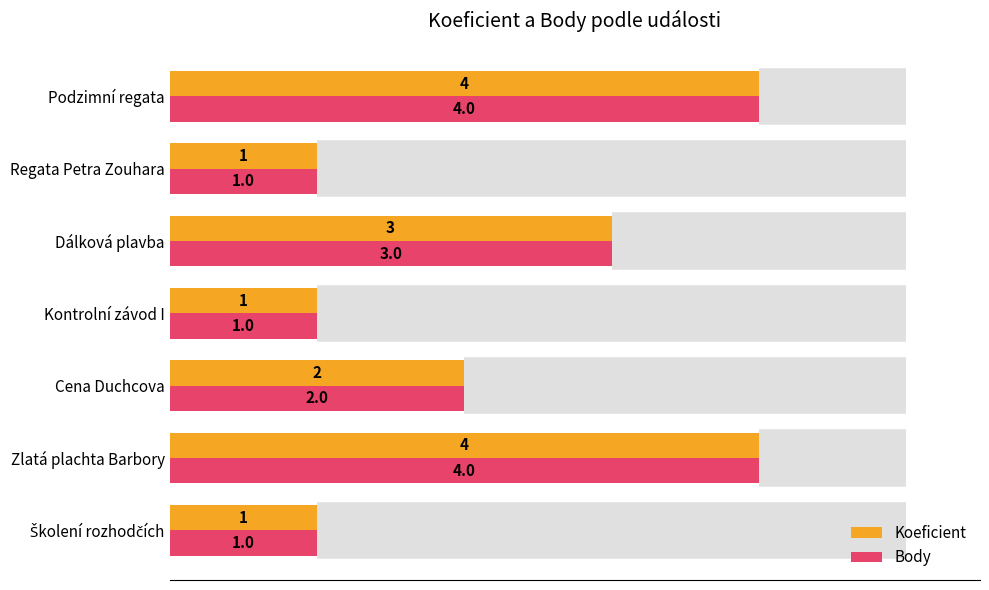

How many categories are shown in the chart?

7